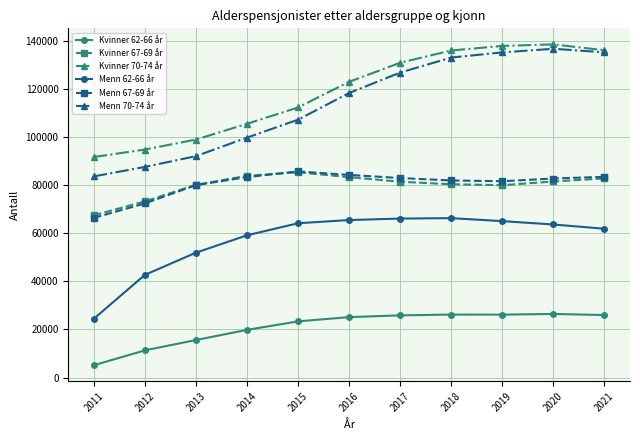

At which label does Kvinner 62-66 år reach its minimum?

2011